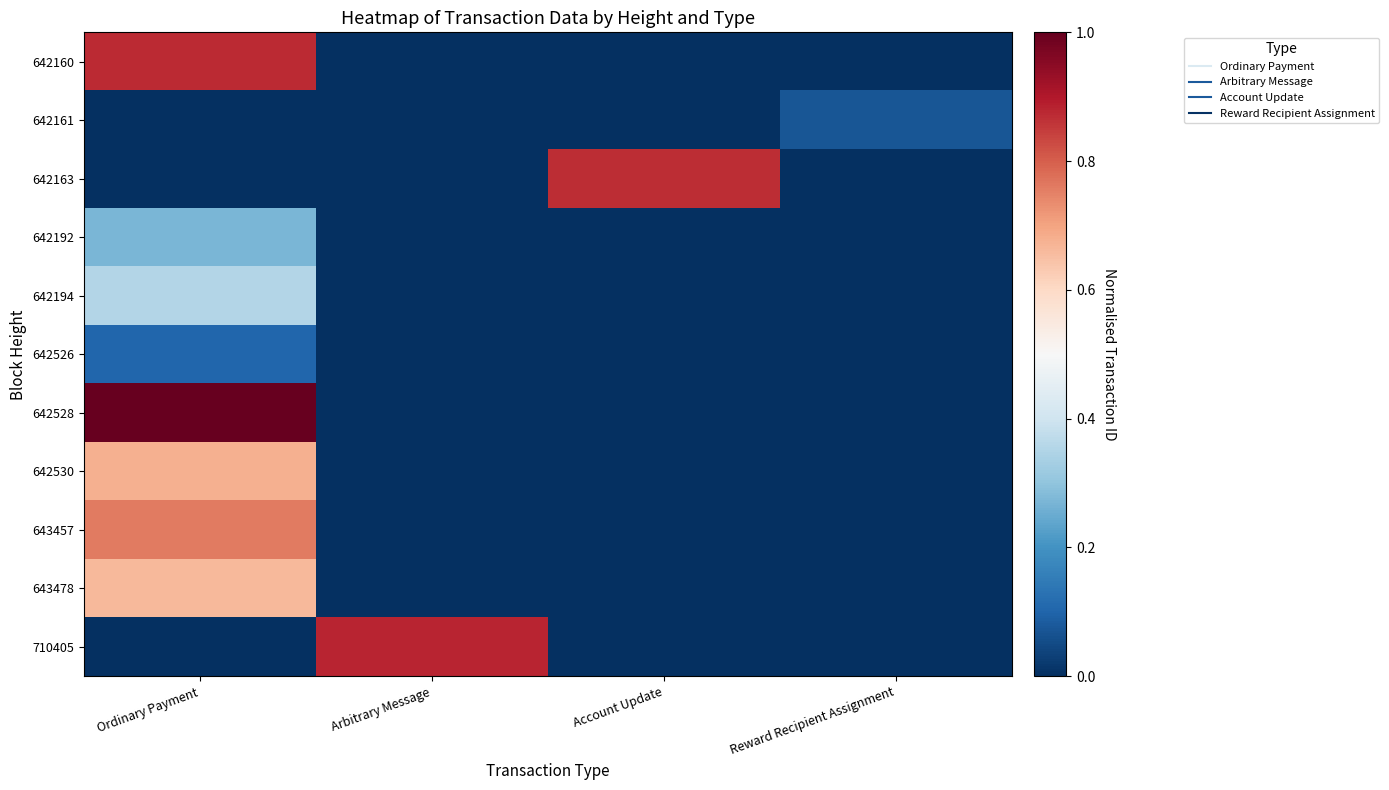

How many categories are shown in the chart?

4